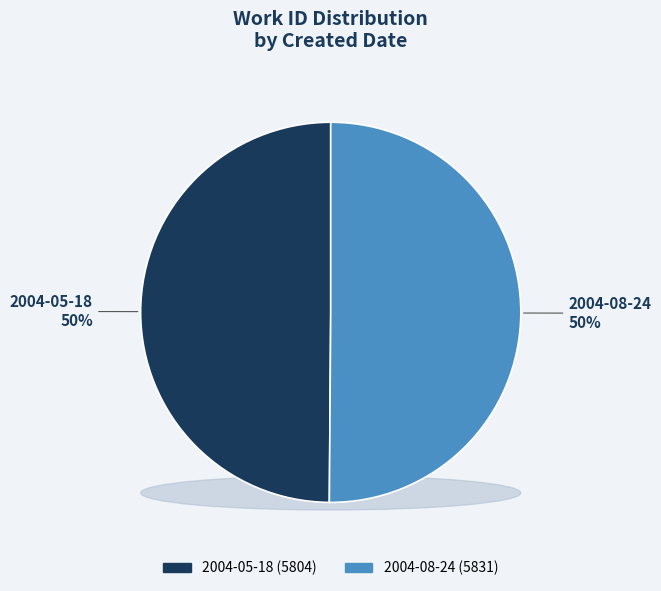

Rank the categories by value from lowest to highest.

2004-05-18, 2004-08-24